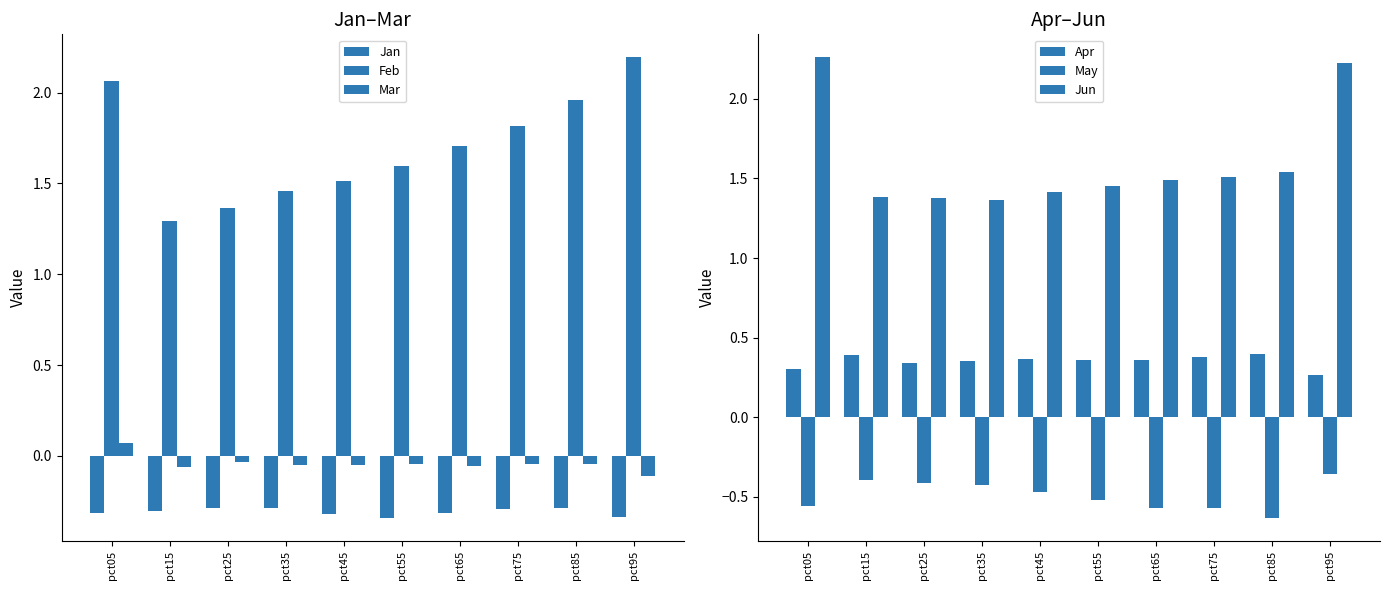

What is the spread (max minus min) of values at pct45?

2.0